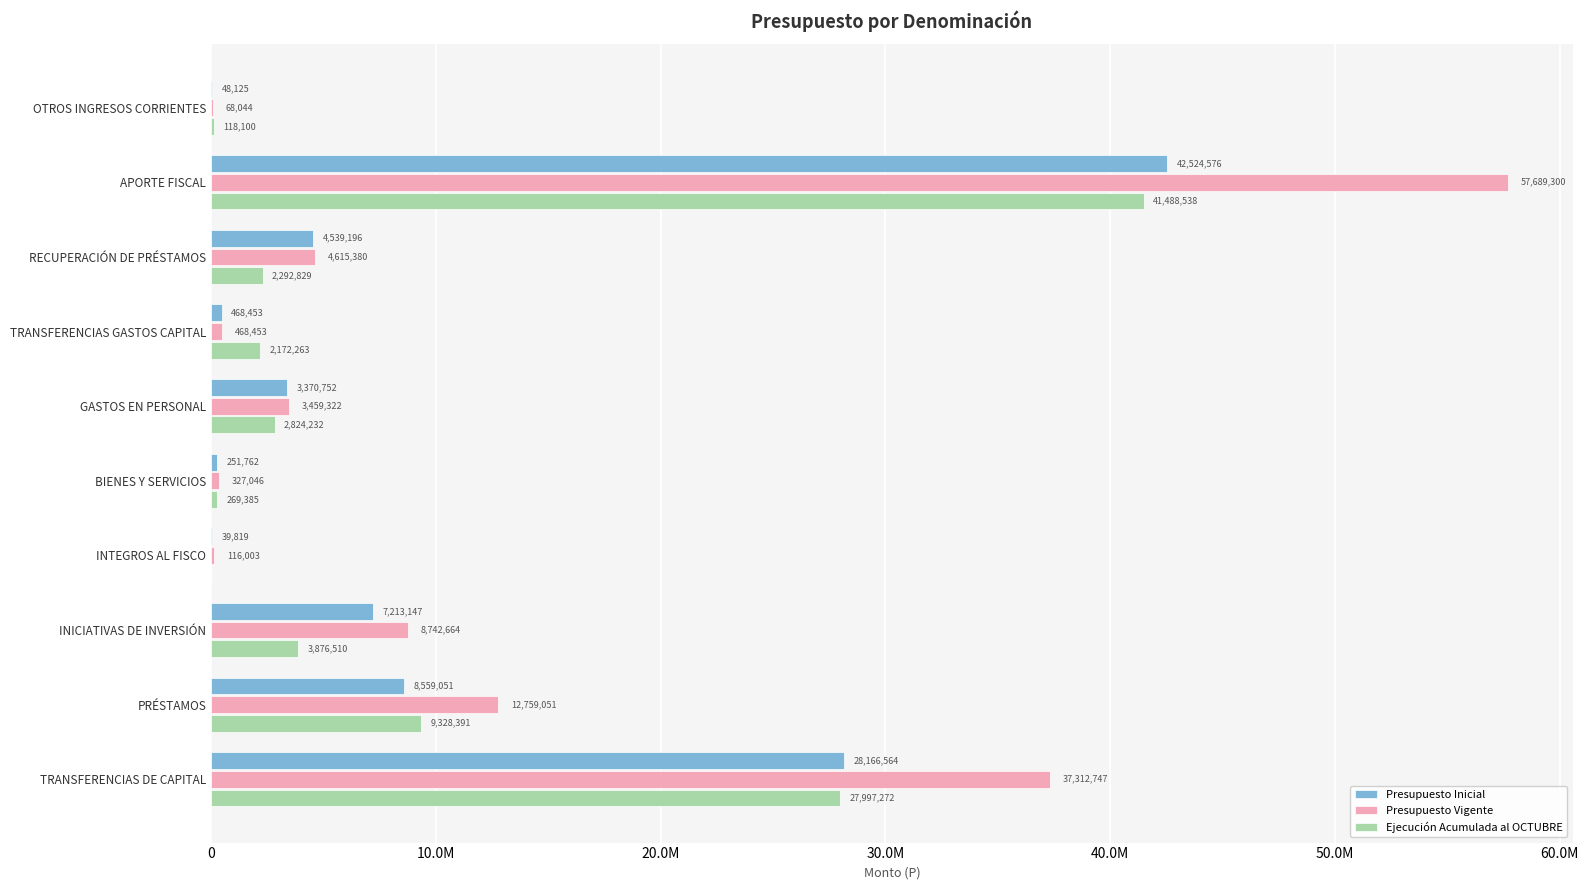

What are all the series names shown in the legend?

Presupuesto Inicial, Presupuesto Vigente, Ejecución Acumulada al OCTUBRE